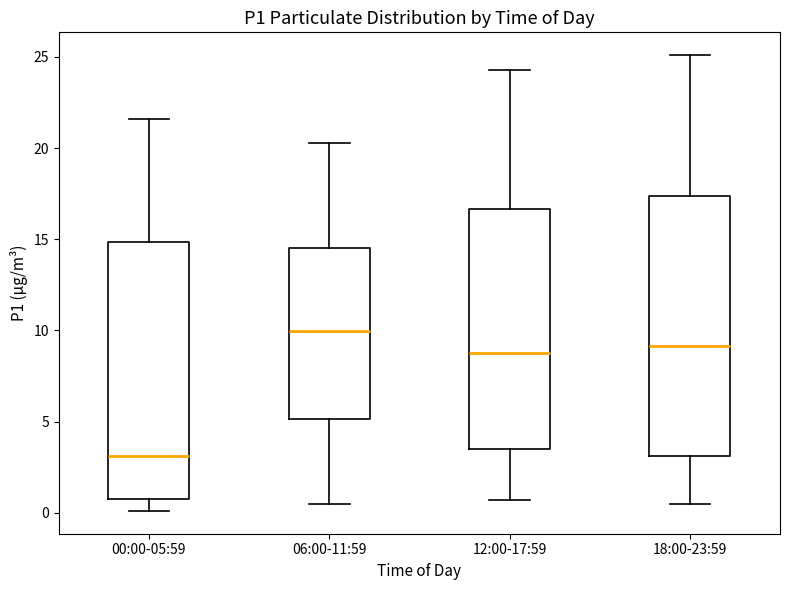

Where does the lower whisker of the box for 12:00-17:59 end on the y-axis? The values are not printed on the chart, so give them approximately, as read against the axis.

0.5